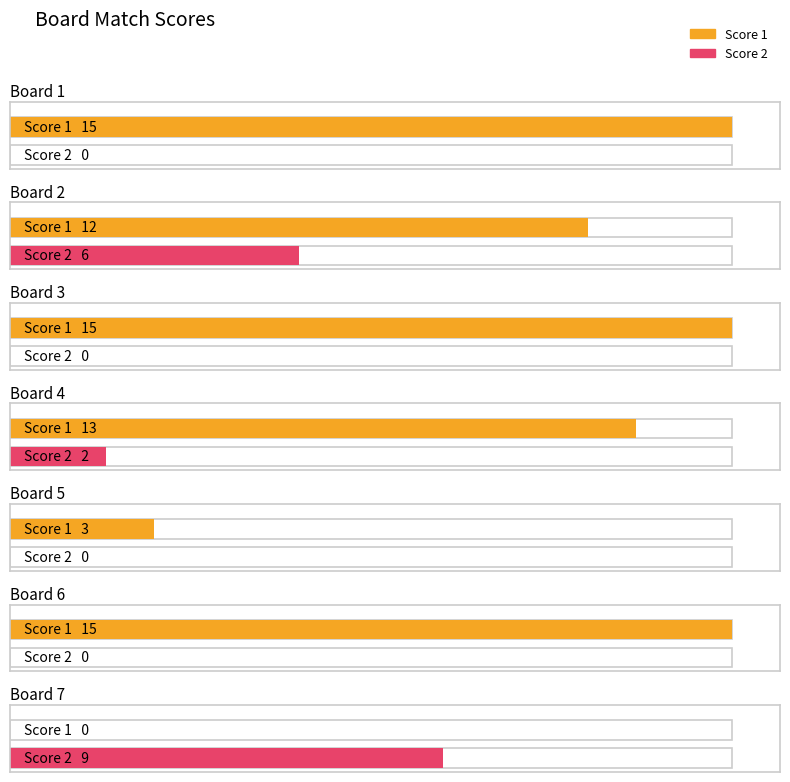

Count the number of data series in this chart.

2